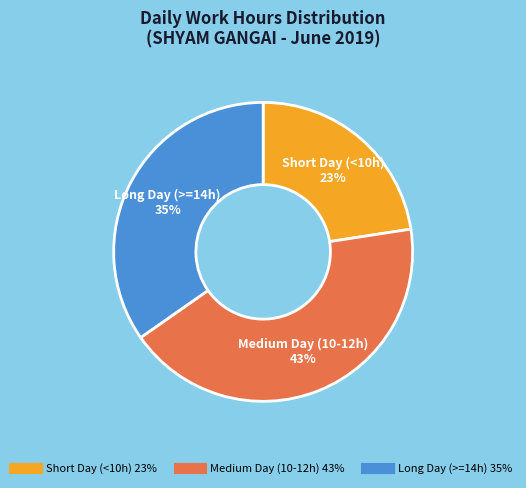

Is there any slice that represents more than half of the pie?

No